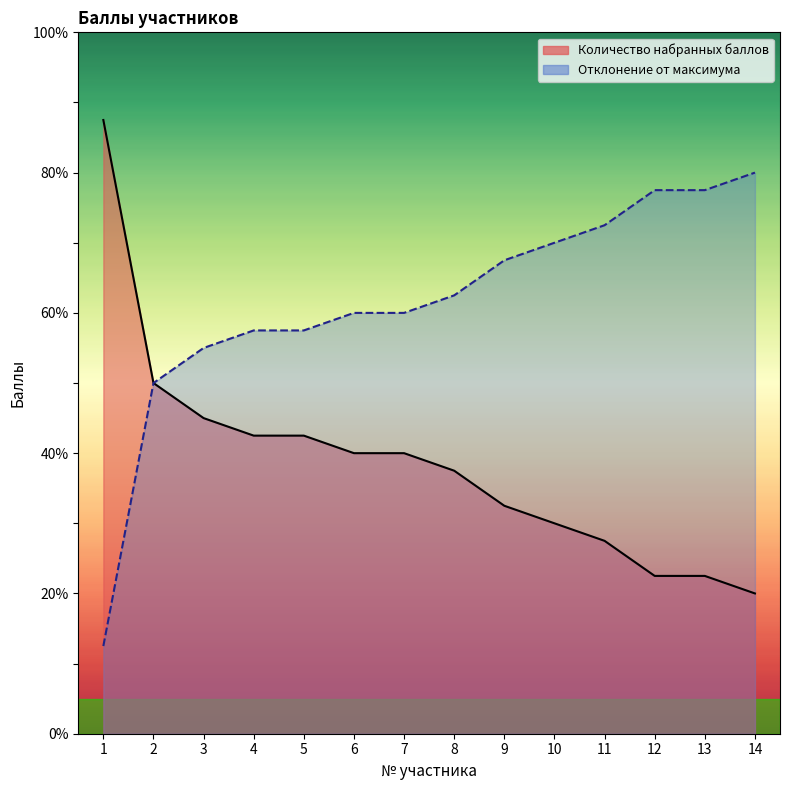

What is the difference between the values at 12 and 4?

20.0